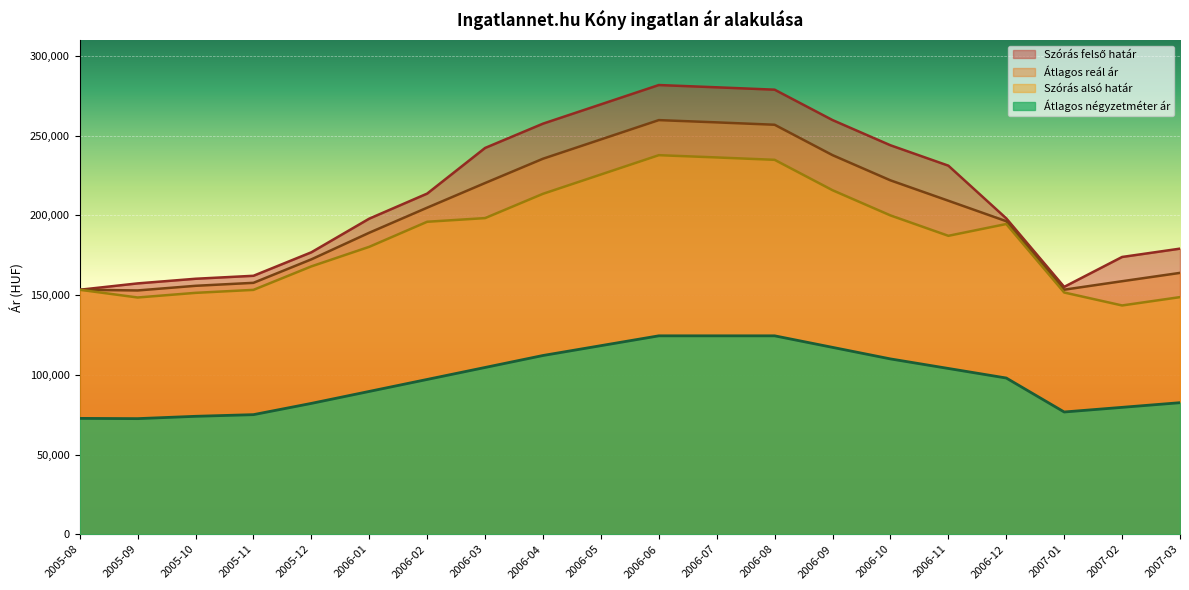

Reading left to right, transcribe all the data shown in this chart.

Szórás felső határ: 2005-08=153340	2005-09=157324	2005-10=160236	2005-11=162103	2005-12=176834	2006-01=197947	2006-02=213660	2006-03=242283	2006-04=257528	2006-05=269634	2006-06=281749	2006-07=280329	2006-08=278837	2006-09=259770	2006-10=243965	2006-11=231175	2006-12=198107	2007-01=155152	2007-02=173902	2007-03=179127
Átlagos reál ár: 2005-08=153340	2005-09=152905	2005-10=155817	2005-11=157684	2005-12=172415	2006-01=189109	2006-02=204822	2006-03=220284	2006-04=235529	2006-05=247635	2006-06=259750	2006-07=258330	2006-08=256838	2006-09=237771	2006-10=221966	2006-11=209176	2006-12=196340	2007-01=153385	2007-02=158696	2007-03=163921
Szórás alsó határ: 2005-08=153340	2005-09=148486	2005-10=151398	2005-11=153265	2005-12=167996	2006-01=180271	2006-02=195984	2006-03=198285	2006-04=213530	2006-05=225636	2006-06=237751	2006-07=236331	2006-08=234839	2006-09=215772	2006-10=199967	2006-11=187177	2006-12=194573	2007-01=151618	2007-02=143490	2007-03=148715
Átlagos négyzetméter ár: 2005-08=72656	2005-09=72500	2005-10=73958	2005-11=75000	2005-12=82063	2006-01=89573	2006-02=97083	2006-03=104593	2006-04=112103	2006-05=118273	2006-06=124444	2006-07=124444	2006-08=124444	2006-09=117202	2006-10=109960	2006-11=103968	2006-12=97976	2007-01=76667	2007-02=79583	2007-03=82500